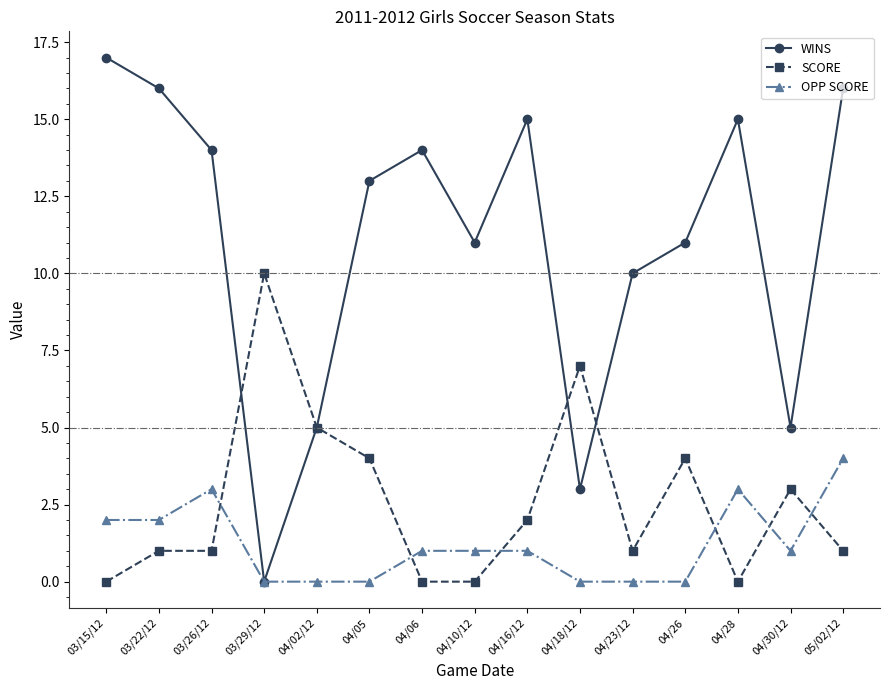

Count the number of data series in this chart.

3